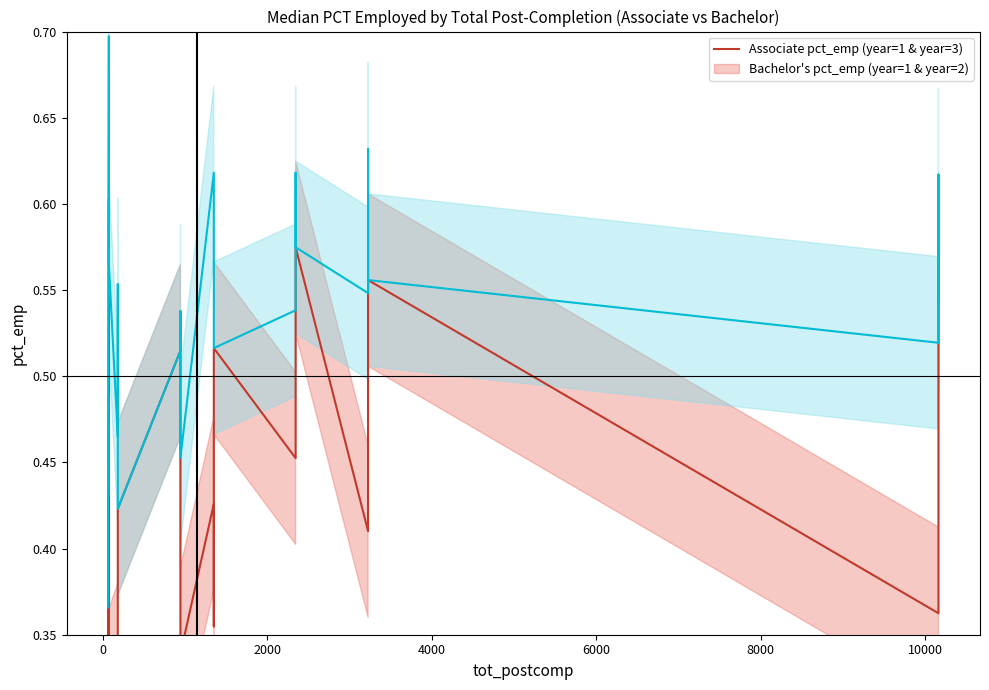

True or false: Bachelor's pct_emp (year=2) and Associate pct_emp (year=1) cross at least once.

False